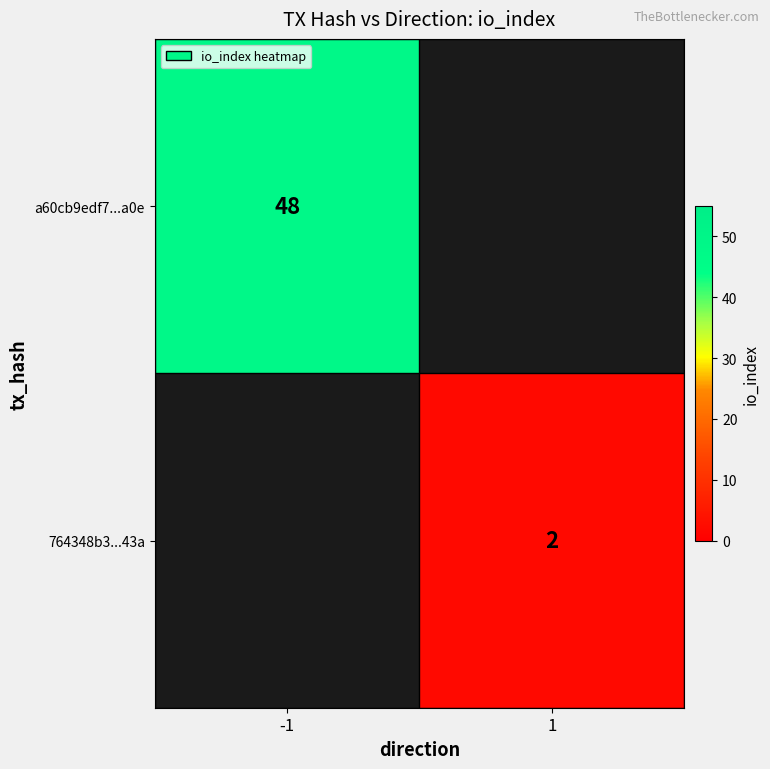

Which label corresponds to the largest value in the chart?

-1